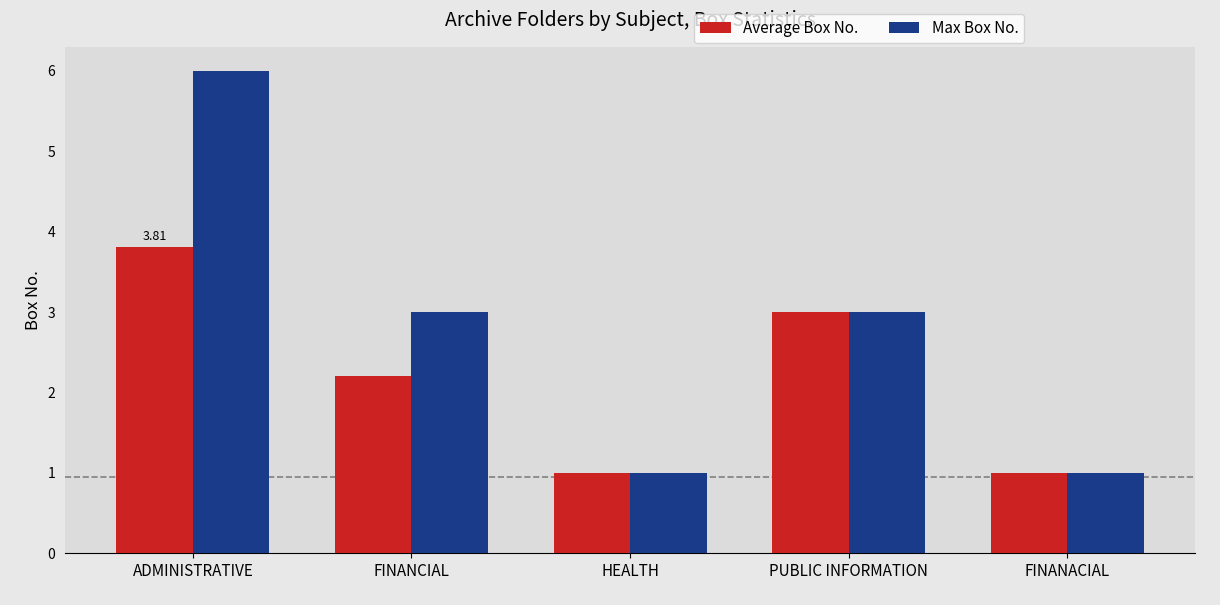

What is the average value of the Average Box No. series?

2.2